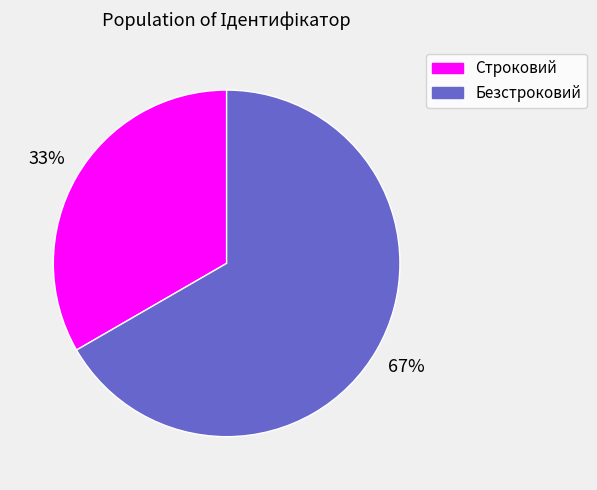

To the nearest percent, what portion does Строковий represent?

33%